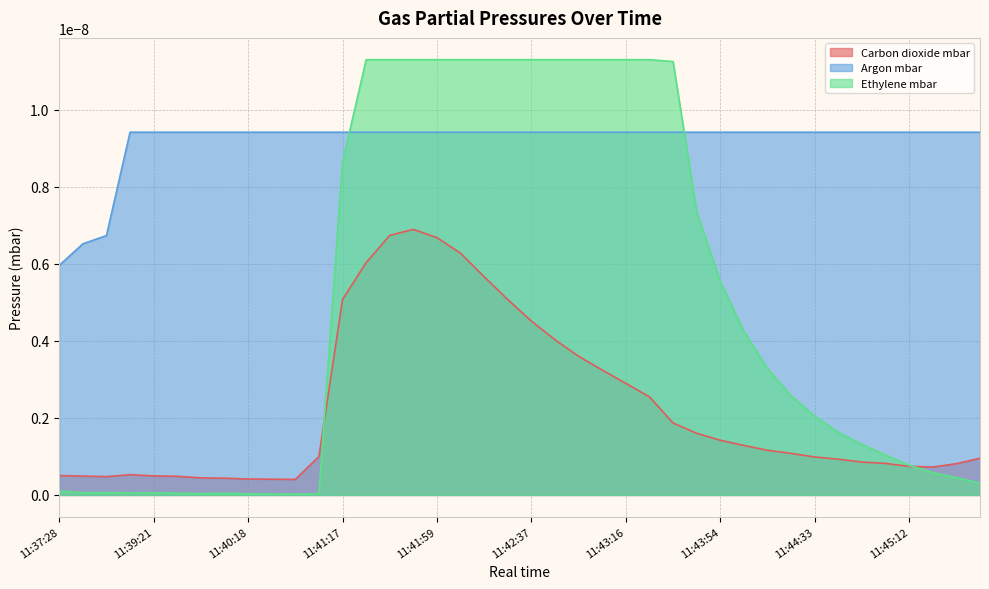

Which series has the largest total across all categories?

Argon mbar